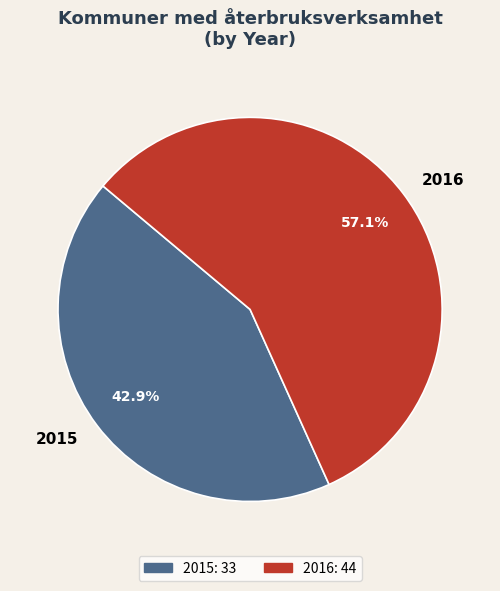

What percentage is the 2016 slice, to the nearest percent?

57%